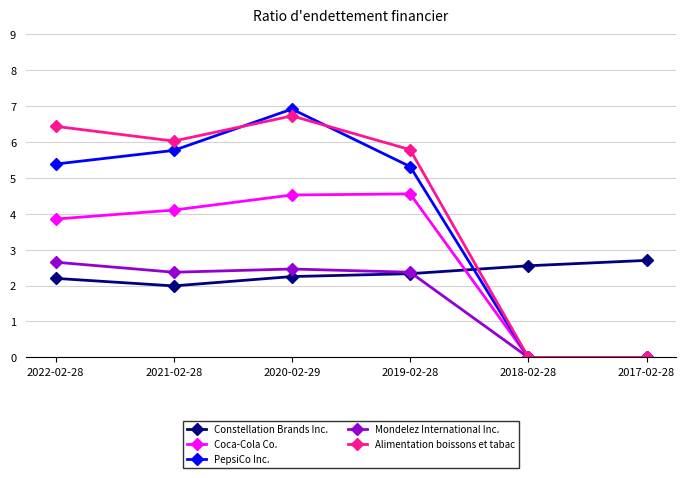

What position from the left is 2018-02-28?

5